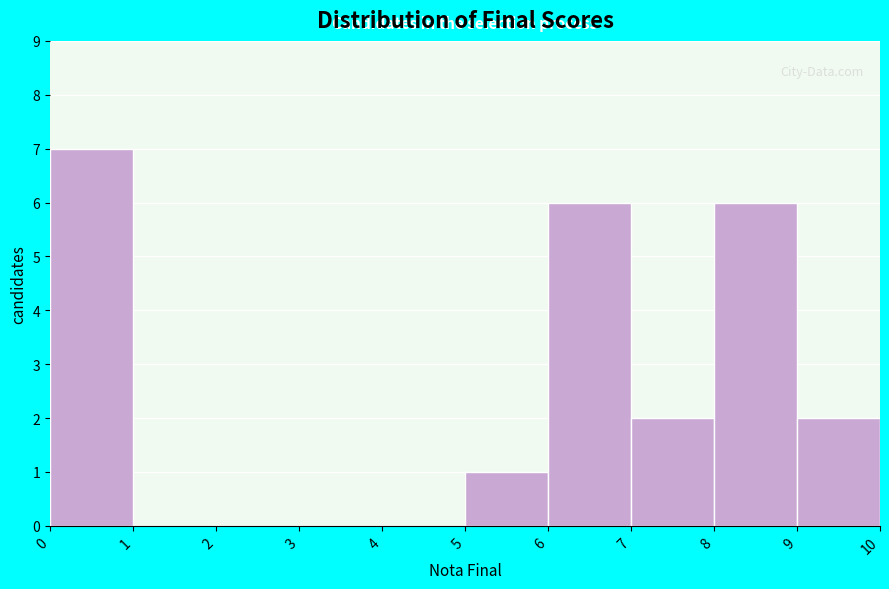

Reading left to right, transcribe this chart: for each bar, give the range it covers on the x-axis and its height. The values are not printed on the chart, so give them approximately, as read against the axis.

0 to 1: 7
1 to 2: 0
2 to 3: 0
3 to 4: 0
4 to 5: 0
5 to 6: 1
6 to 7: 6
7 to 8: 2
8 to 9: 6
9 to 10: 2